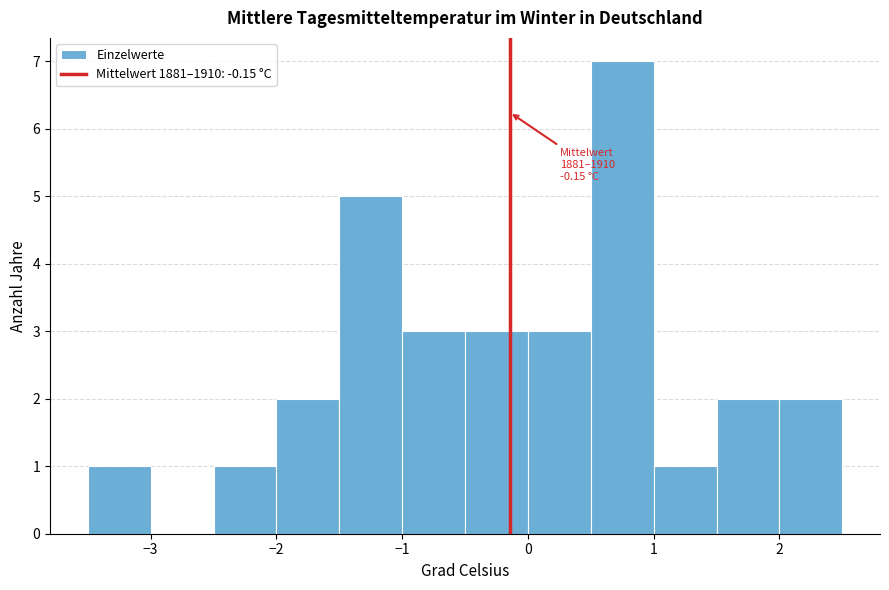

Over which range of the x-axis is the bar tallest?

0.5 to 1.0